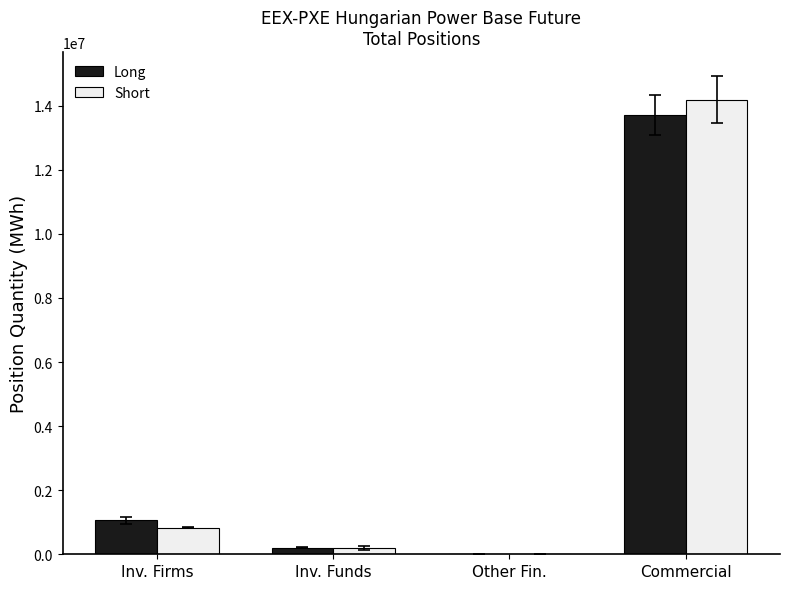

What is the total value across all series at Commercial?

27894322